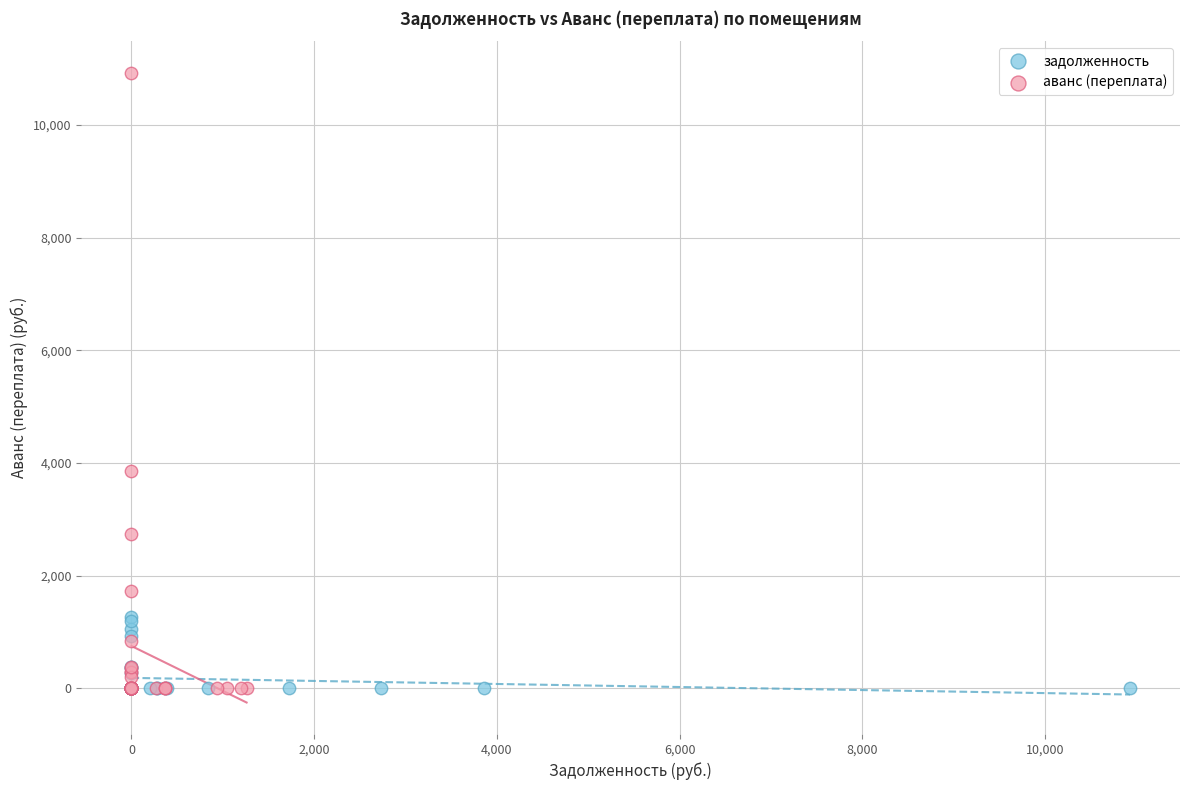

Which series reaches the maximum Y coordinate?

аванс (переплата)